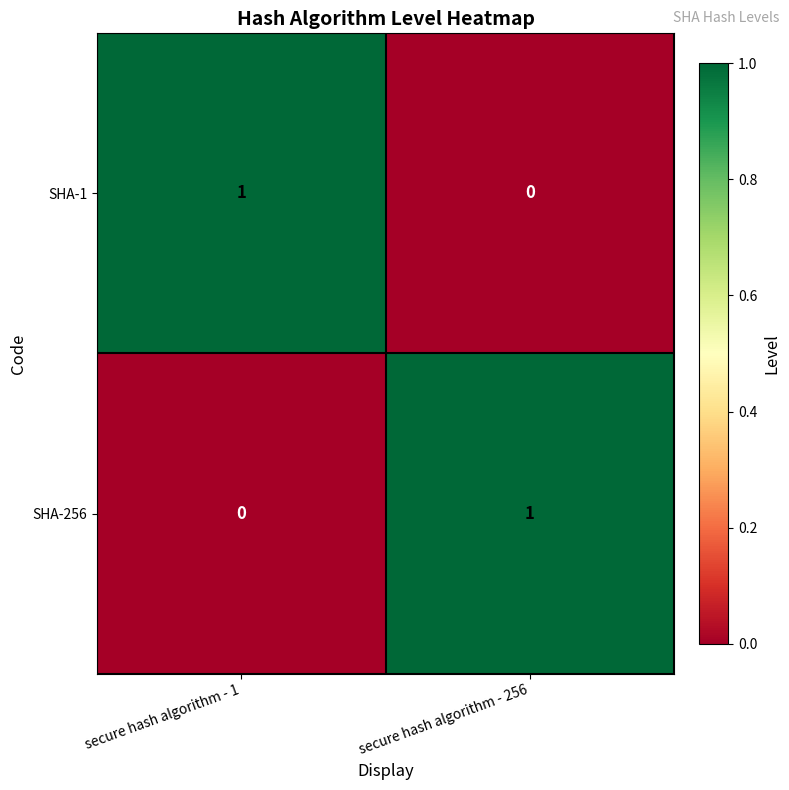

Reading left to right, what are all the values shown in this chart?

SHA-1: secure hash algorithm - 1=1	secure hash algorithm - 256=0
SHA-256: secure hash algorithm - 1=0	secure hash algorithm - 256=1